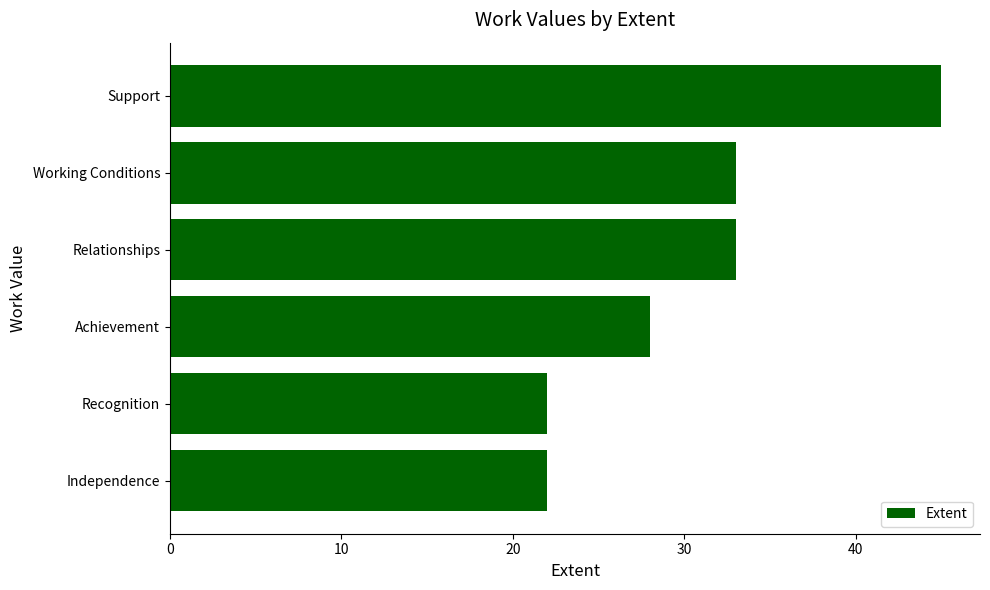

What is the difference between the second highest and second lowest values?

11